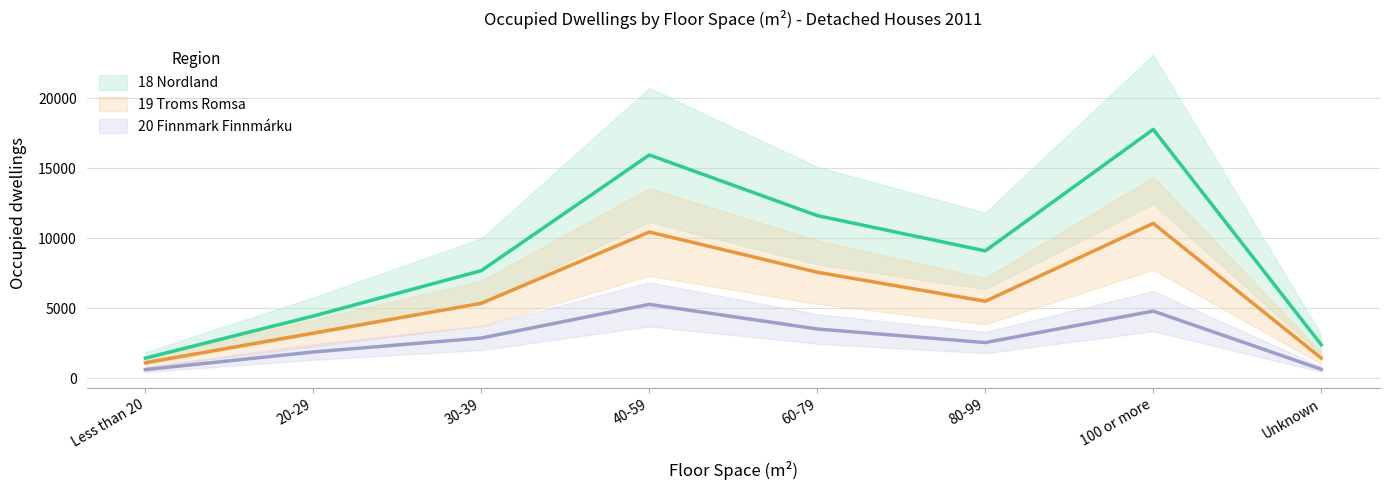

Rank the series by their average value, from highest to lowest.

18 Nordland, 19 Troms Romsa, 20 Finnmark Finnmárku